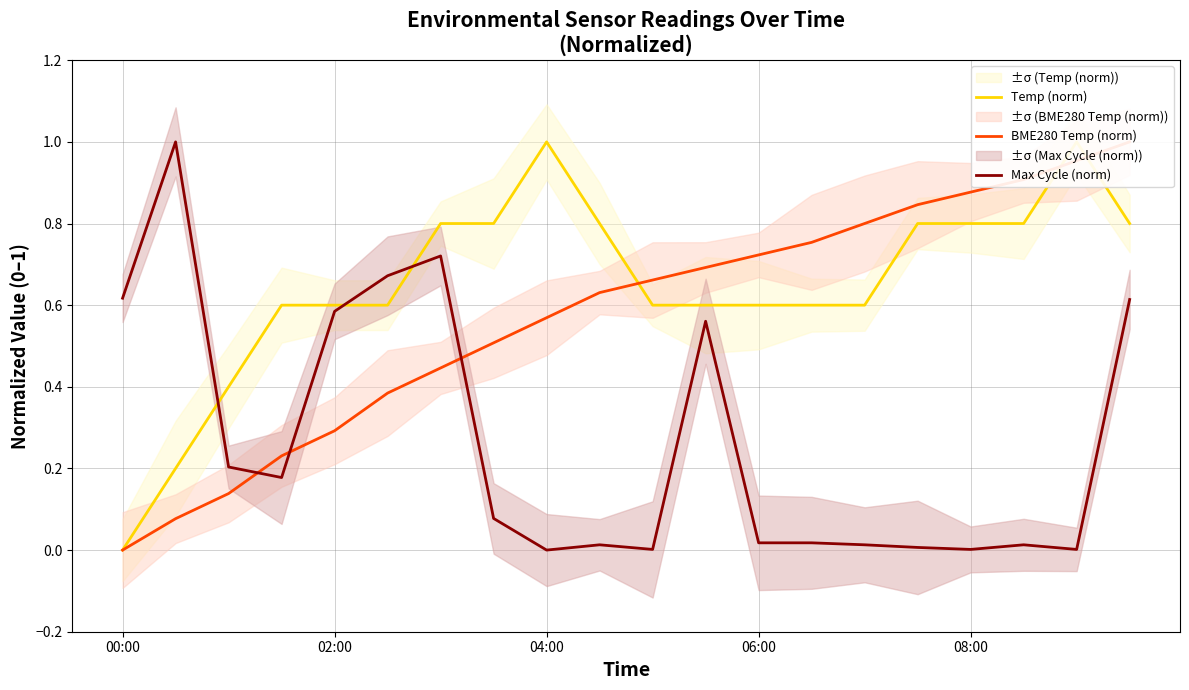

The value of Max Cycle (norm) at 04:00 is 0.0. True or false?

True